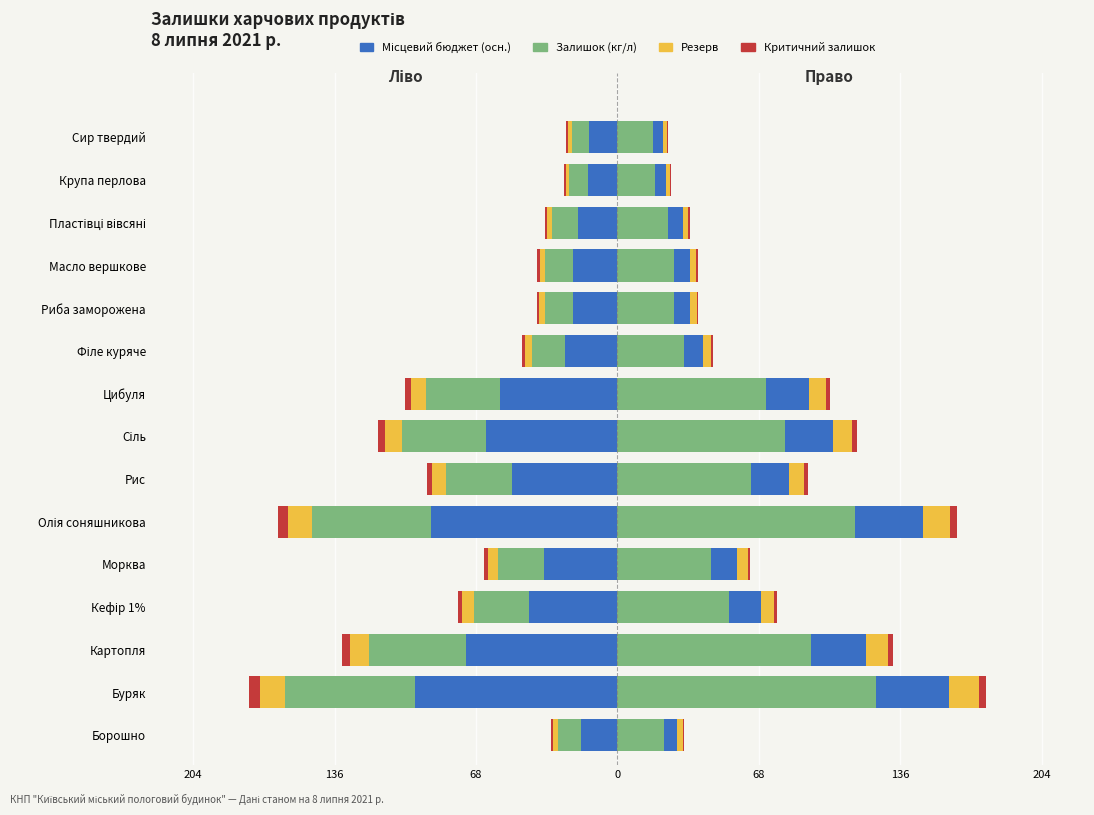

What is the difference between the highest and lowest values at Риба заморожена?

20.3